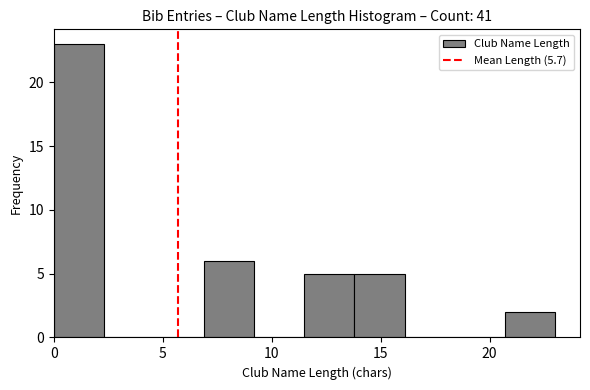

Reading left to right, transcribe this chart: for each bar, give the range it covers on the x-axis and its height. Neither the bar edges nor the heights are printed on the chart, so give them approximately, as read against the axes.

0.0 to 2.3: 23
2.3 to 4.6: 0
4.6 to 6.9: 0
6.9 to 9.2: 6
9.2 to 11.5: 0
11.5 to 13.8: 5
13.8 to 16.1: 5
16.1 to 18.4: 0
18.4 to 20.7: 0
20.7 to 23.0: 2